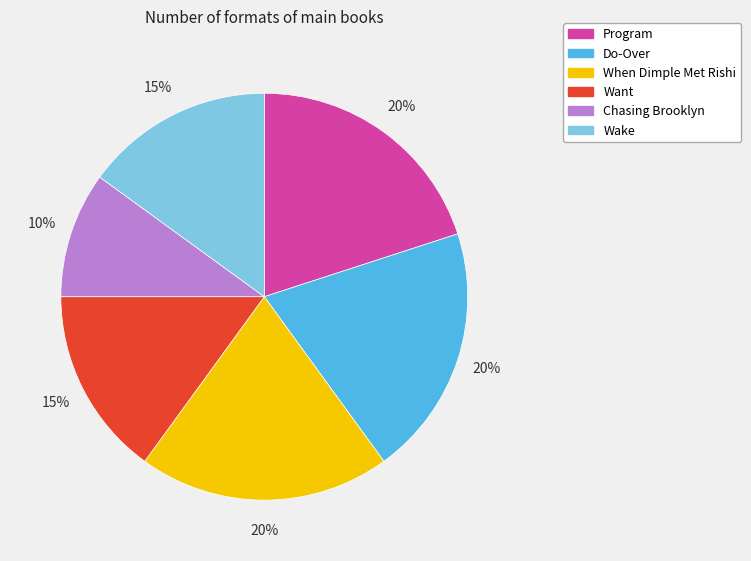

Which has a higher value, Chasing Brooklyn or When Dimple Met Rishi?

When Dimple Met Rishi